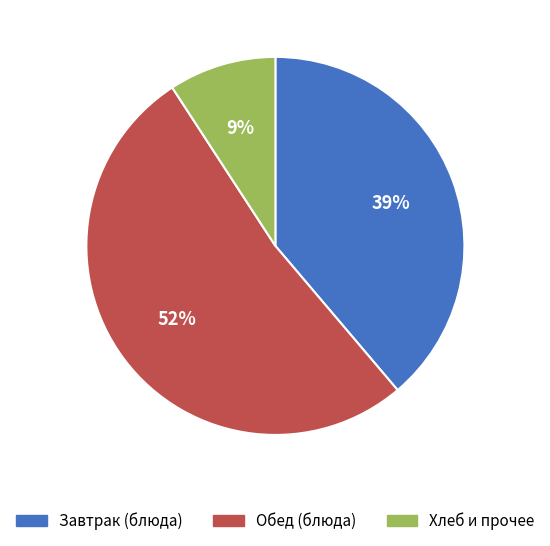

To the nearest percent, what is the difference between the largest and smallest slice percentages?

43%